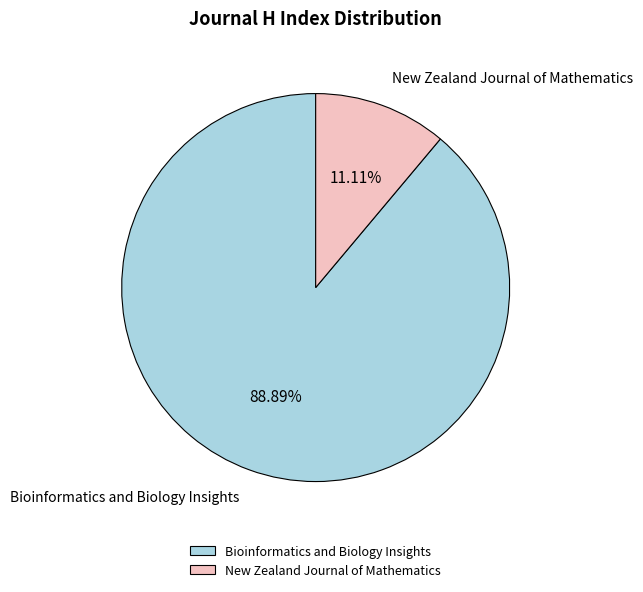

Is it true that Bioinformatics and Biology Insights is 89% of the pie?

True